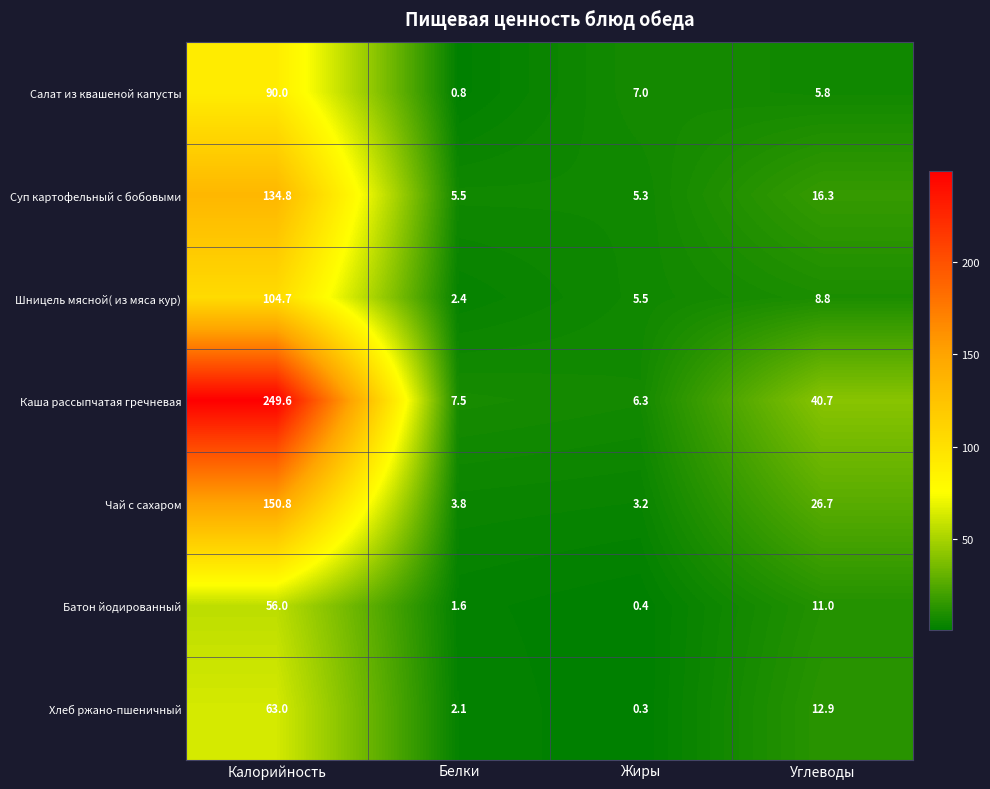

What is the total value across all series at Белки?

23.7